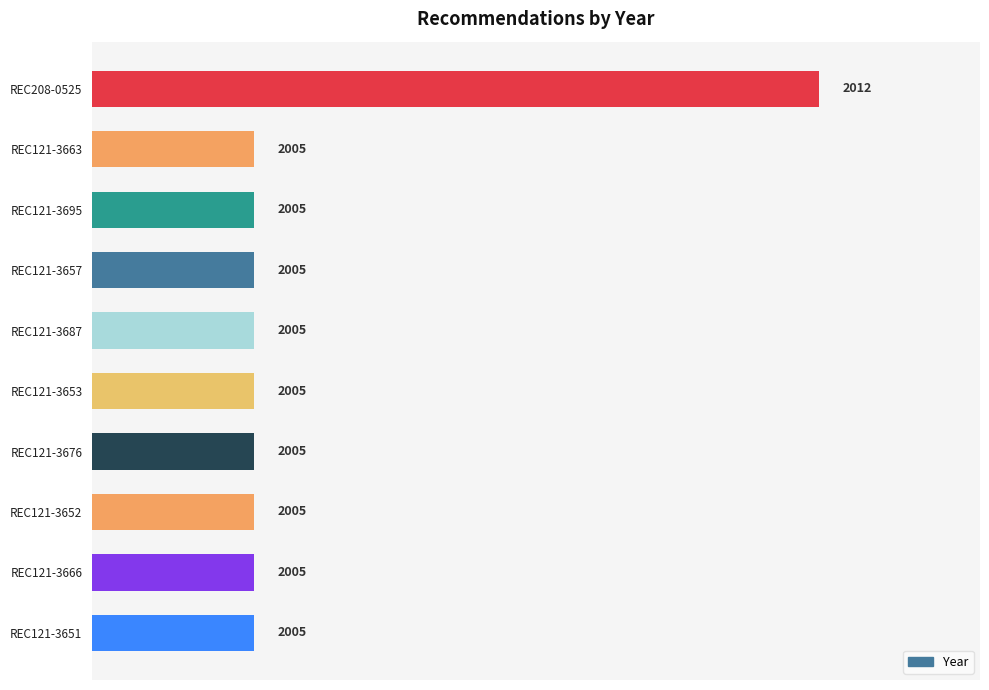

Reading top to bottom, extract all data points from this chart.

REC208-0525=2012	REC121-3663=2005	REC121-3695=2005	REC121-3657=2005	REC121-3687=2005	REC121-3653=2005	REC121-3676=2005	REC121-3652=2005	REC121-3666=2005	REC121-3651=2005